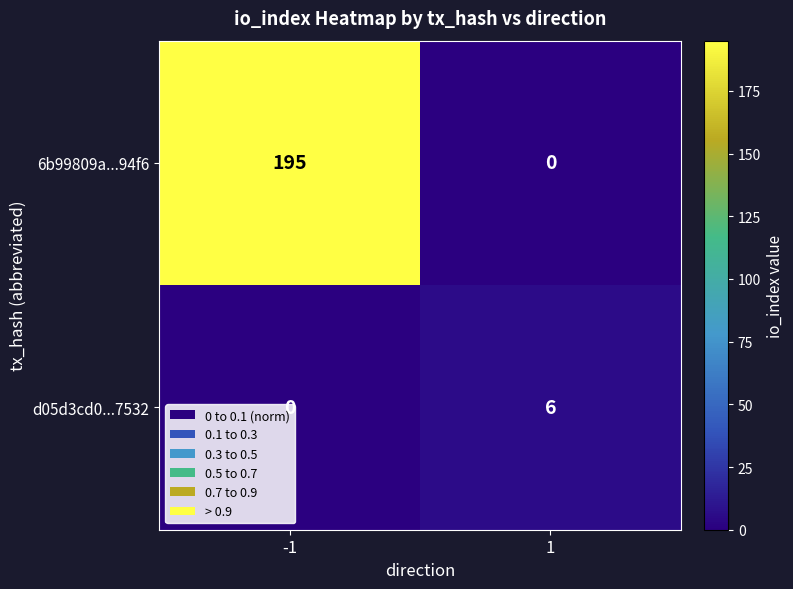

The value of 6b99809a...94f6 at 1 is 134. True or false?

False